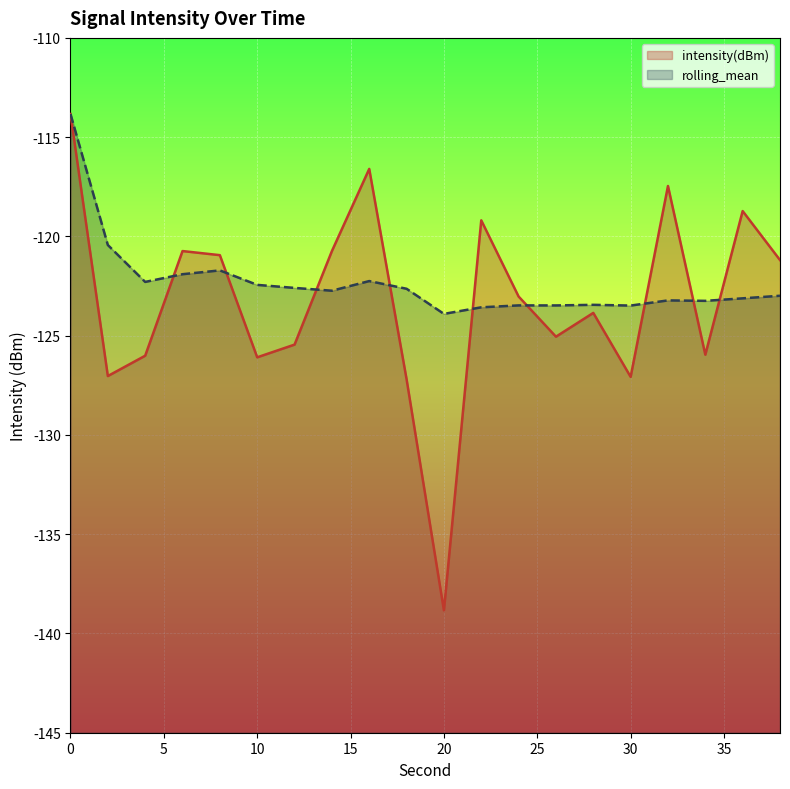

At which category does intensity(dBm) reach its first local peak?

6